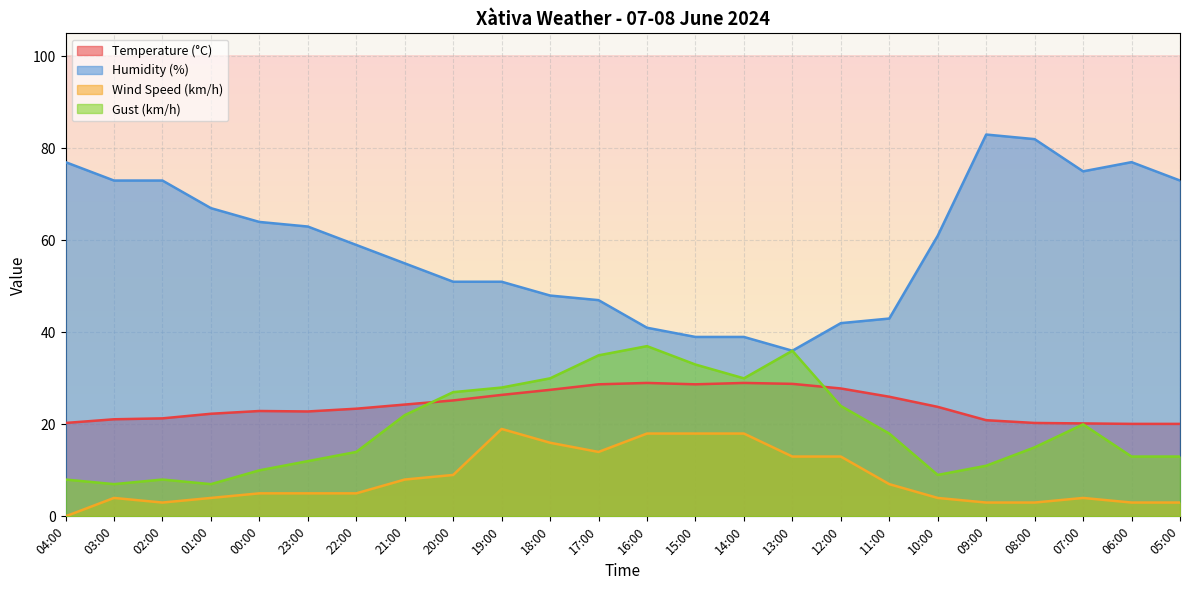

Reading right to left, extract all data points from this chart.

Temperature (°C): 20.1	20.1	20.2	20.3	20.9	23.8	26.0	27.8	28.8	29.0	28.7	29.0	28.7	27.5	26.4	25.2	24.3	23.4	22.8	22.9	22.3	21.3	21.1	20.3
Humidity (%): 73.0	77.0	75.0	82.0	83.0	61.0	43.0	42.0	36.0	39.0	39.0	41.0	47.0	48.0	51.0	51.0	55.0	59.0	63.0	64.0	67.0	73.0	73.0	77.0
Wind Speed (km/h): 3.0	3.0	4.0	3.0	3.0	4.0	7.0	13.0	13.0	18.0	18.0	18.0	14.0	16.0	19.0	9.0	8.0	5.0	5.0	5.0	4.0	3.0	4.0	0.0
Gust (km/h): 13.0	13.0	20.0	15.0	11.0	9.0	18.0	24.0	36.0	30.0	33.0	37.0	35.0	30.0	28.0	27.0	22.0	14.0	12.0	10.0	7.0	8.0	7.0	8.0